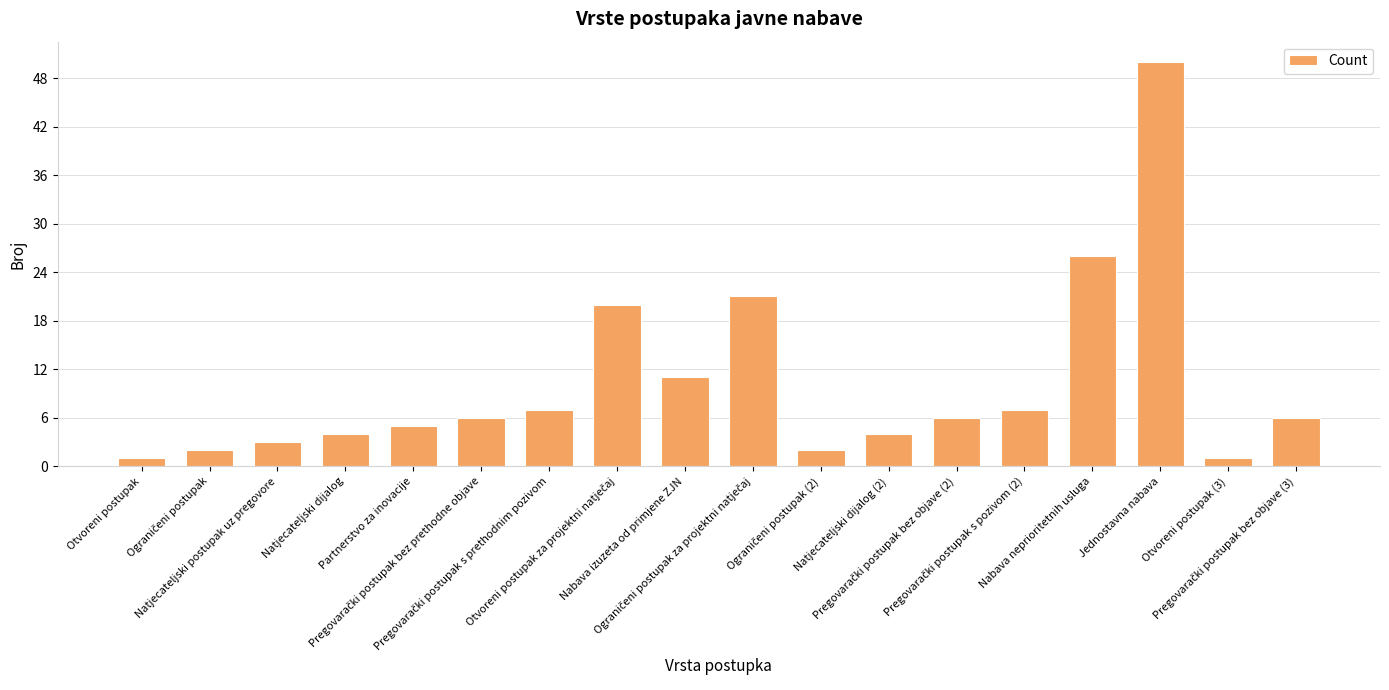

What is the maximum value shown in the chart?

50